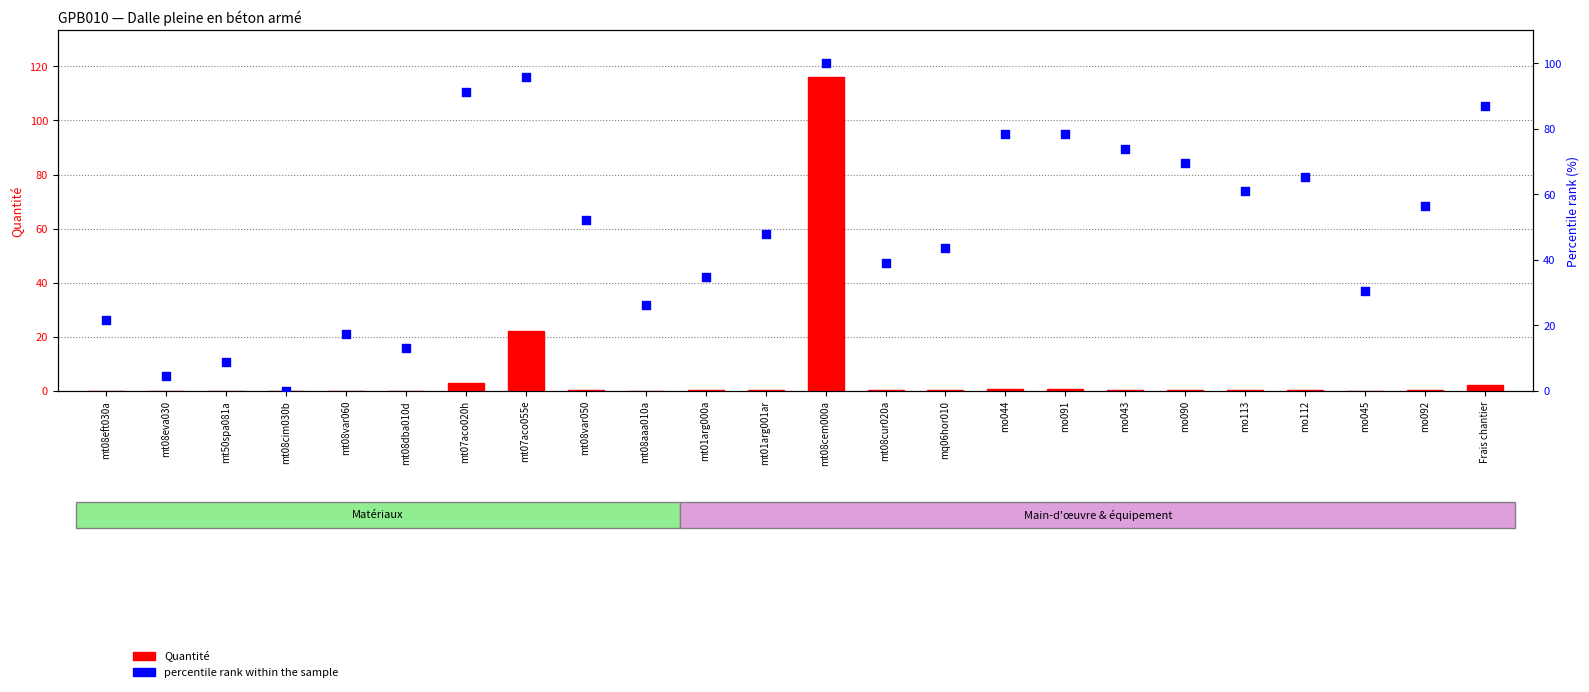

At how many categories does at least one series exceed 19?

19